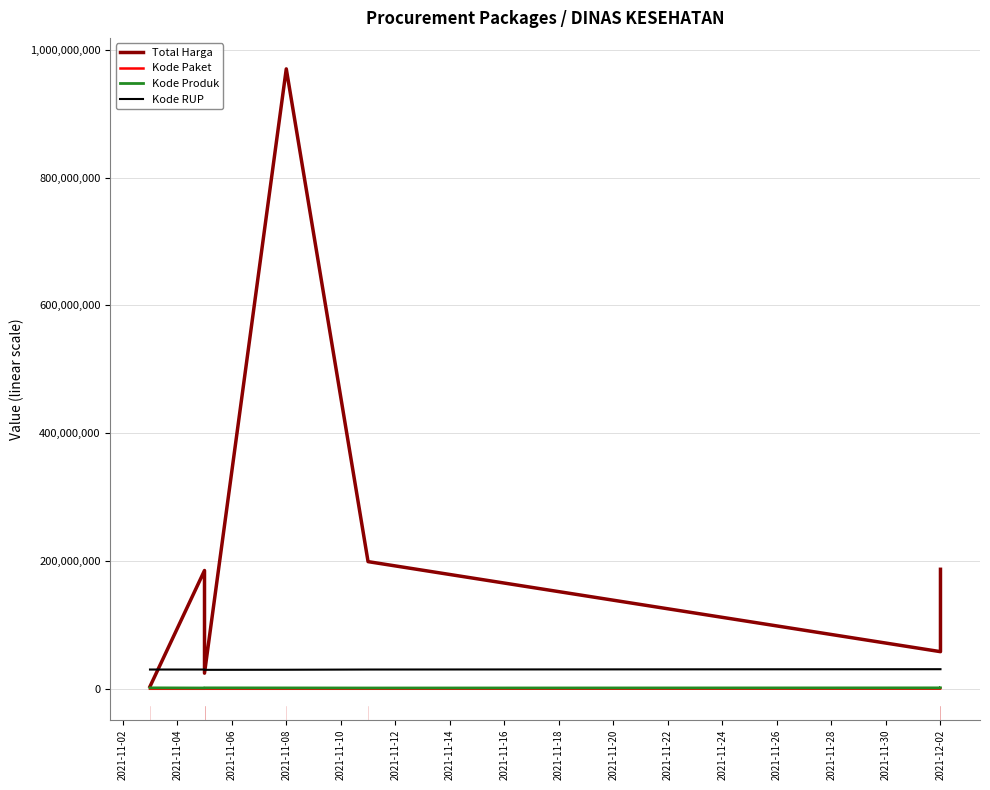

True or false: Kode Produk and Kode RUP cross at least once.

False